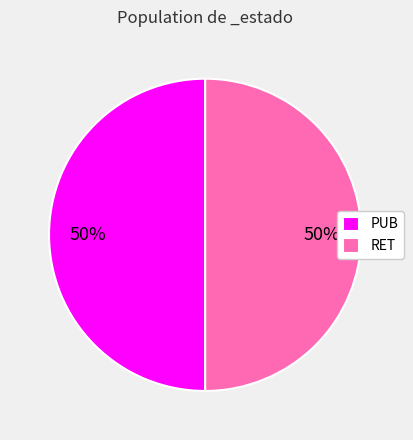

To the nearest percent, what portion does RET represent?

50%